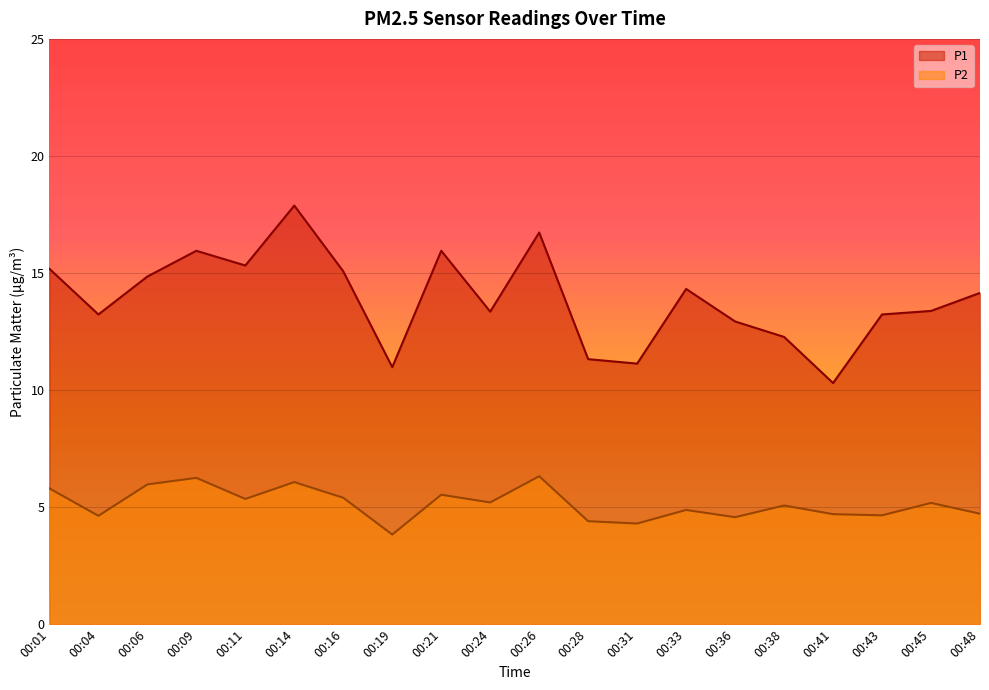

How many values in the P2 series are below 5?

9